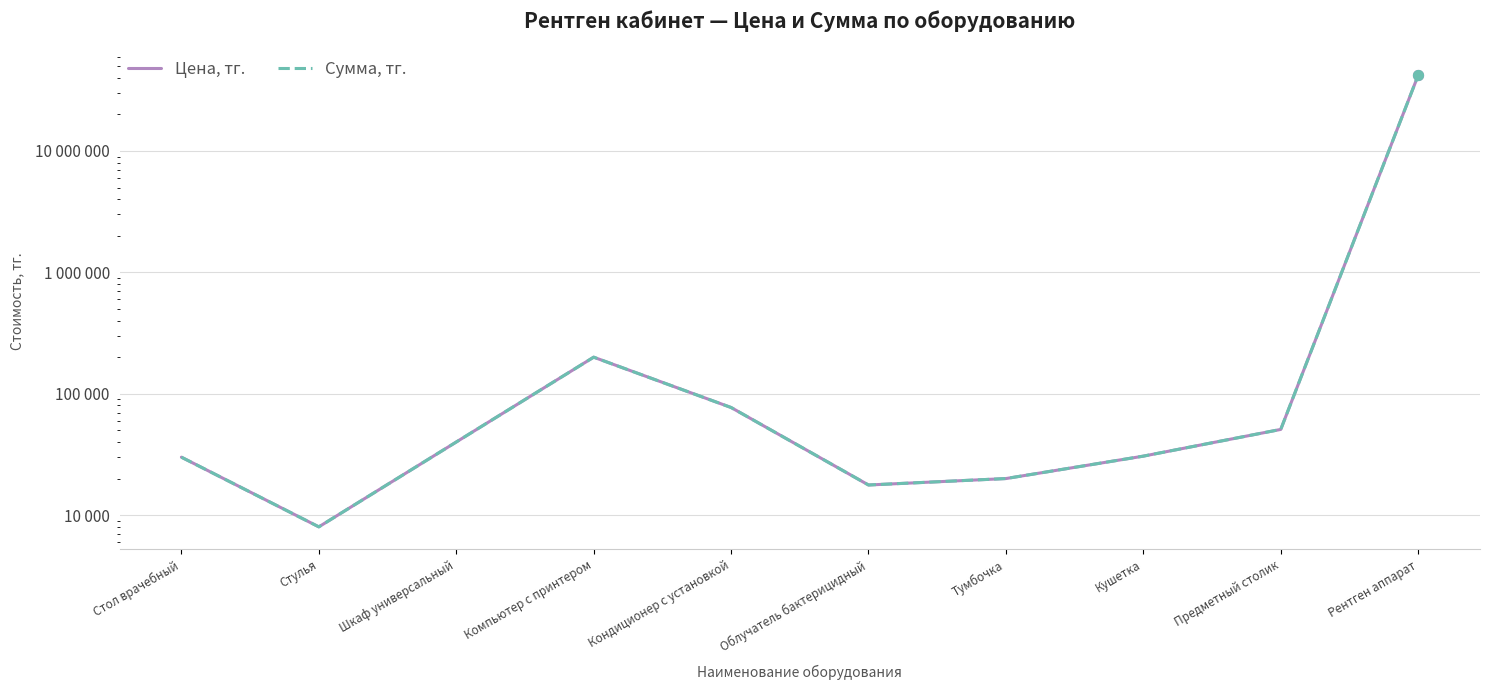

Which series has the largest total across all categories?

Цена, тг.